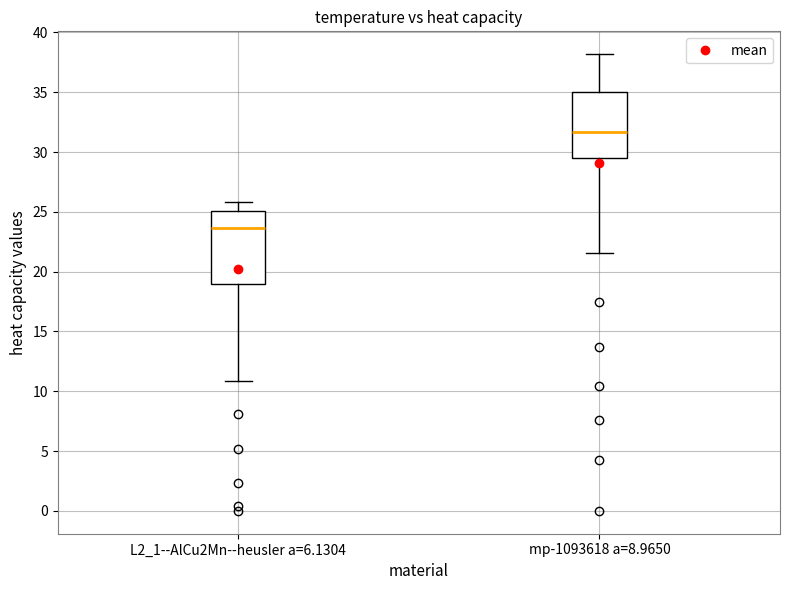

Where is the upper edge of the box for mp-1093618 a=8.9650 on the y-axis? The values are not printed on the chart, so give them approximately, as read against the axis.

35.0